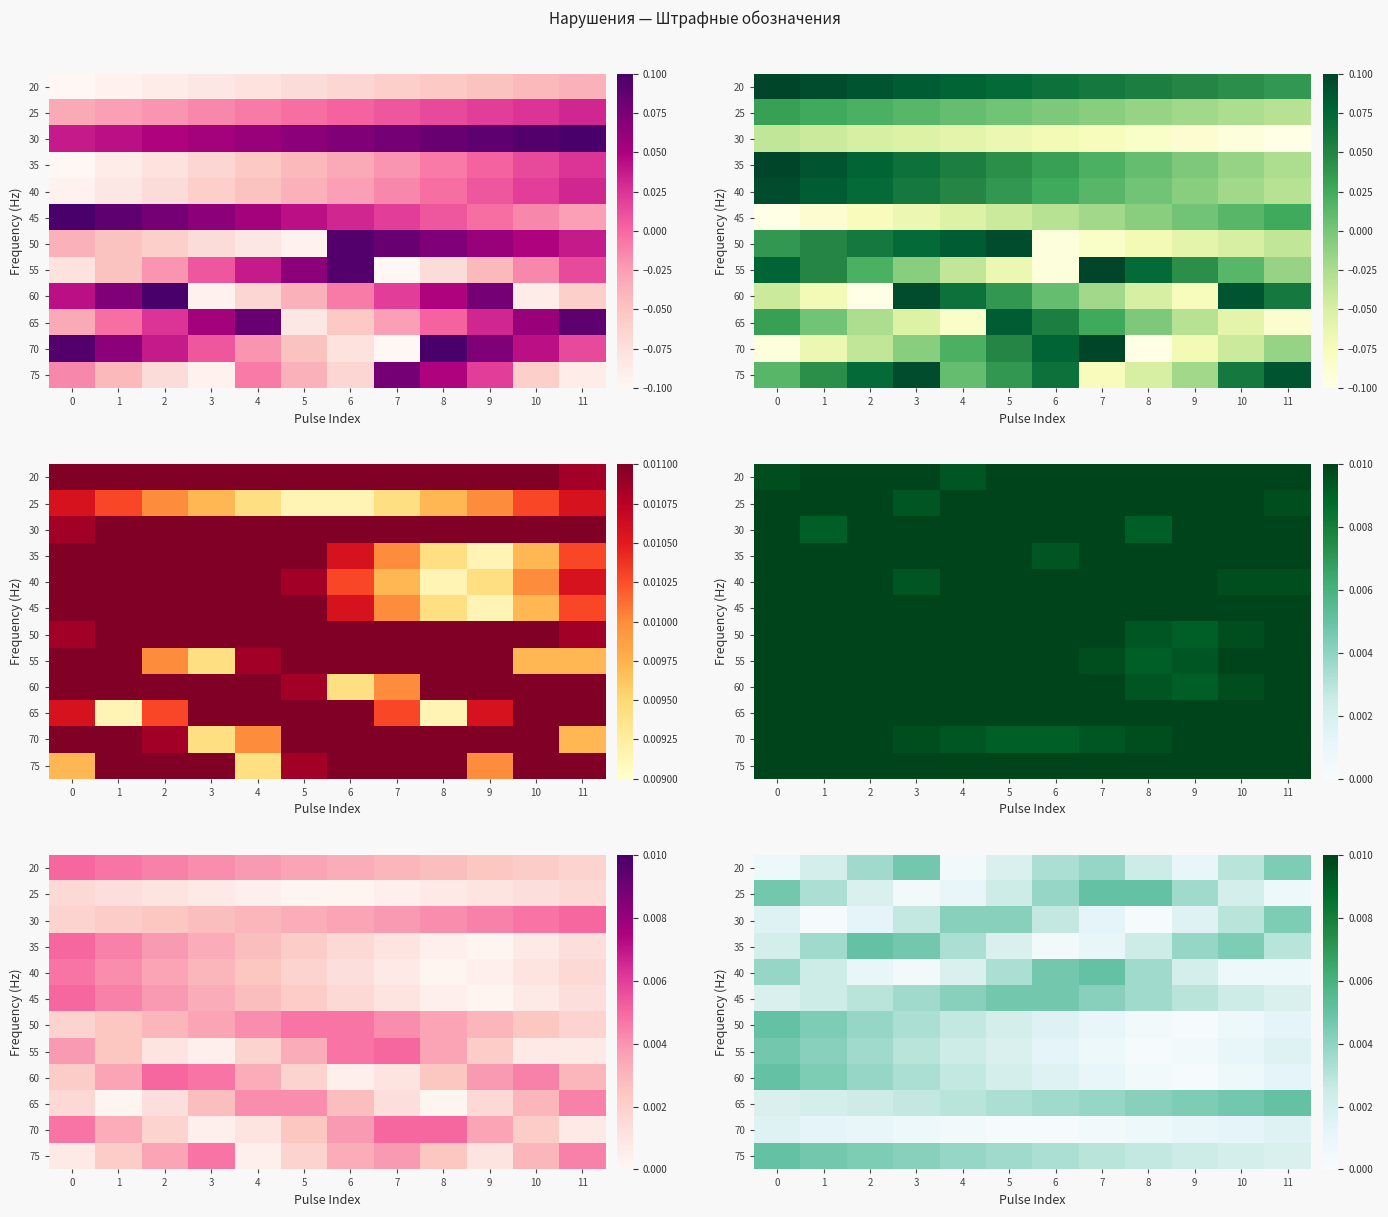

True or false: 25 has a value of 0.0 at 9.

False